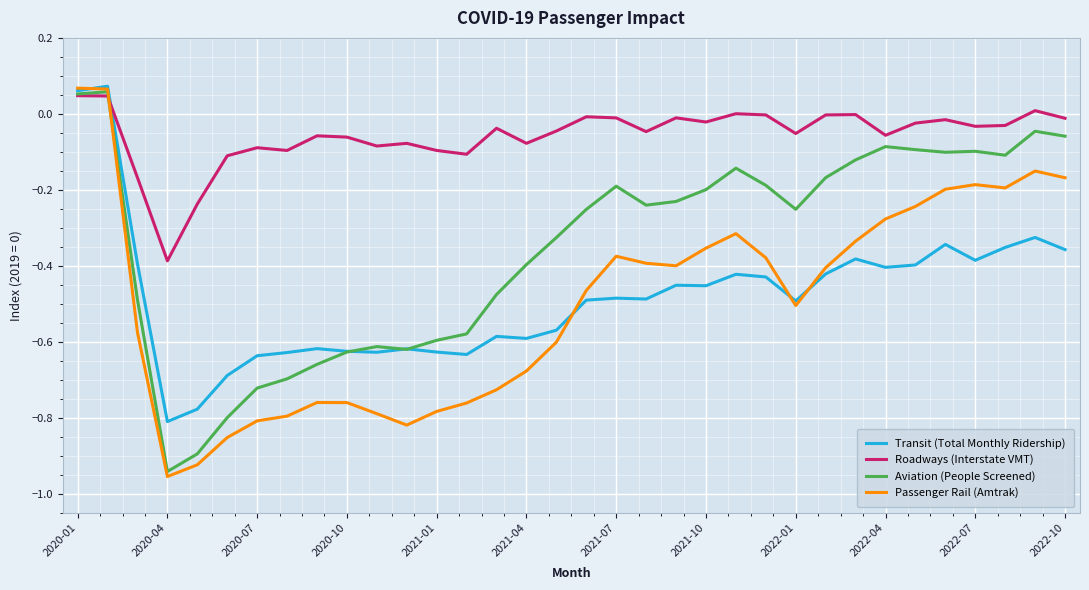

After their last crossing, which series has the higher values: Transit (Total Monthly Ridership) or Roadways (Interstate VMT)?

Roadways (Interstate VMT)